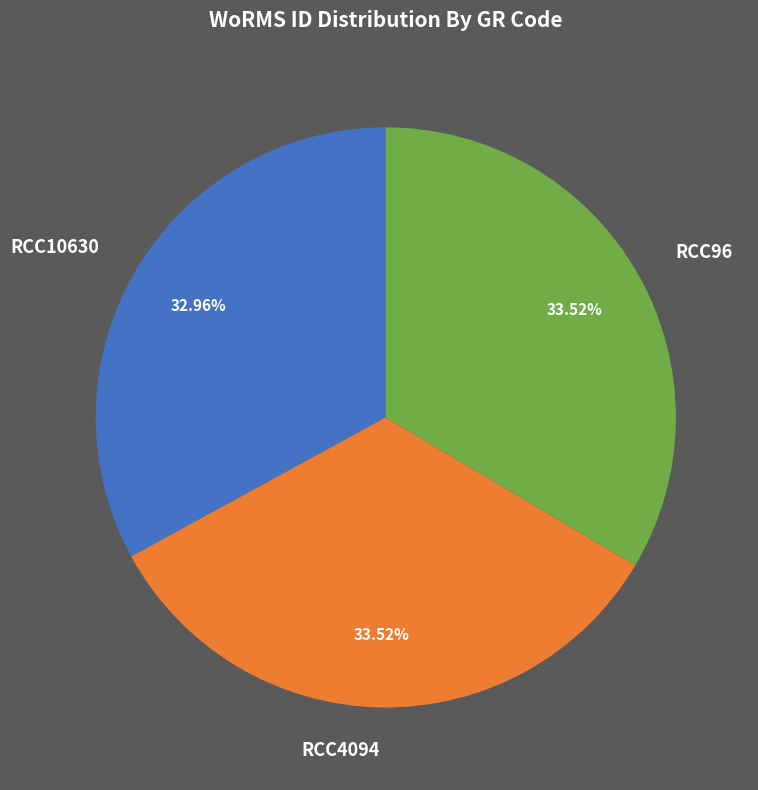

Which has a higher value, RCC96 or RCC10630?

RCC96